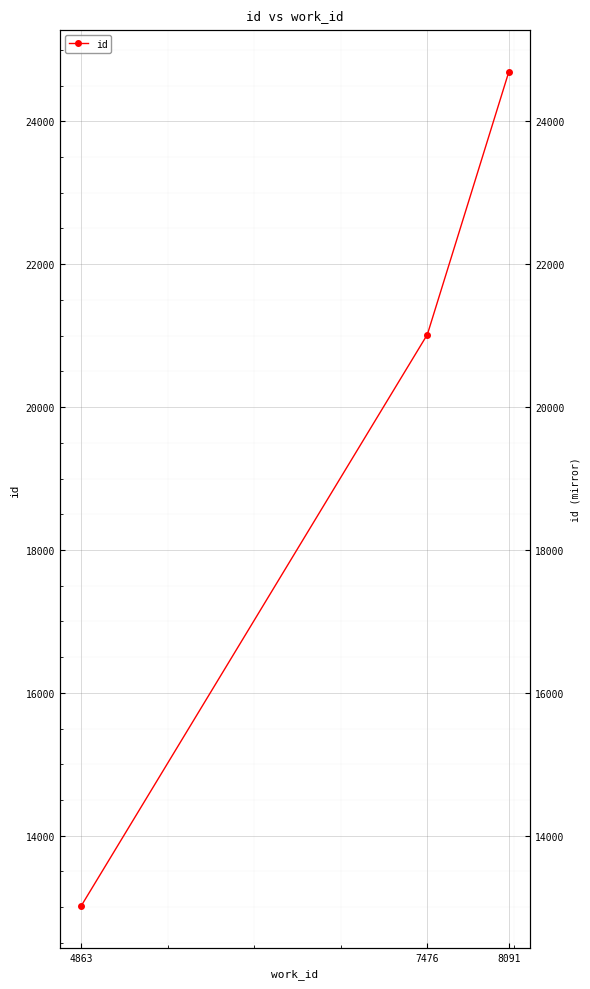

List the labels in order of value, largest first.

8091, 7476, 4863